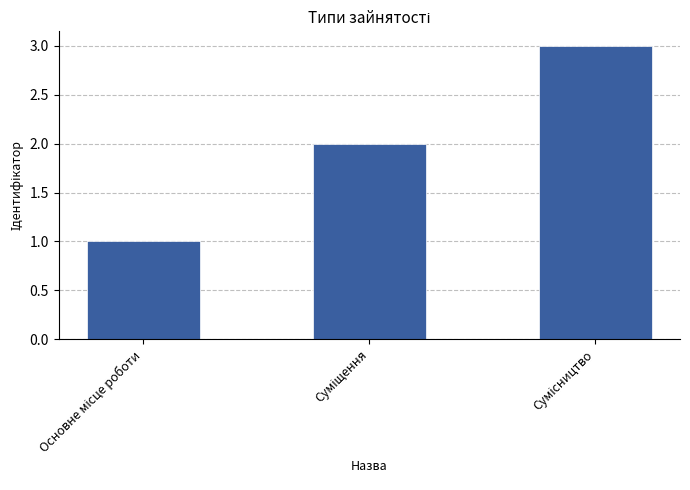

What is the maximum value shown in the chart?

3